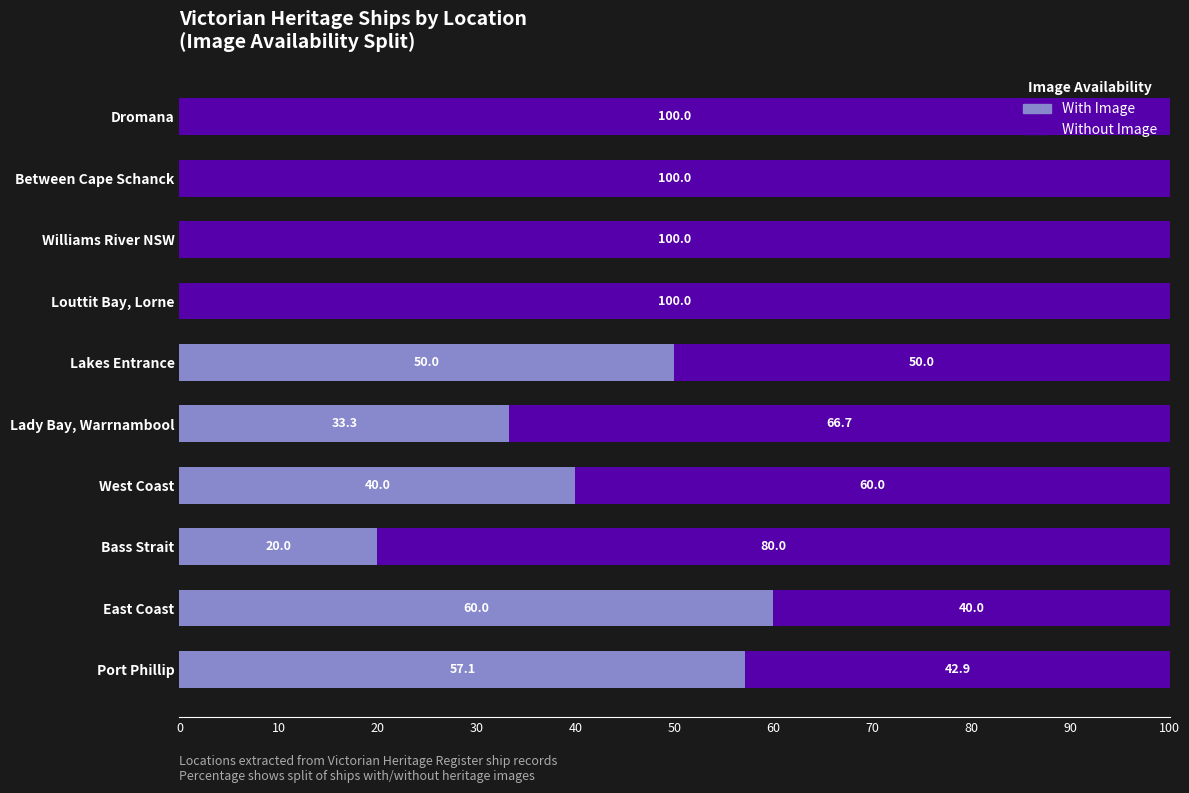

What is the total value across all series at Bass Strait?

100.0